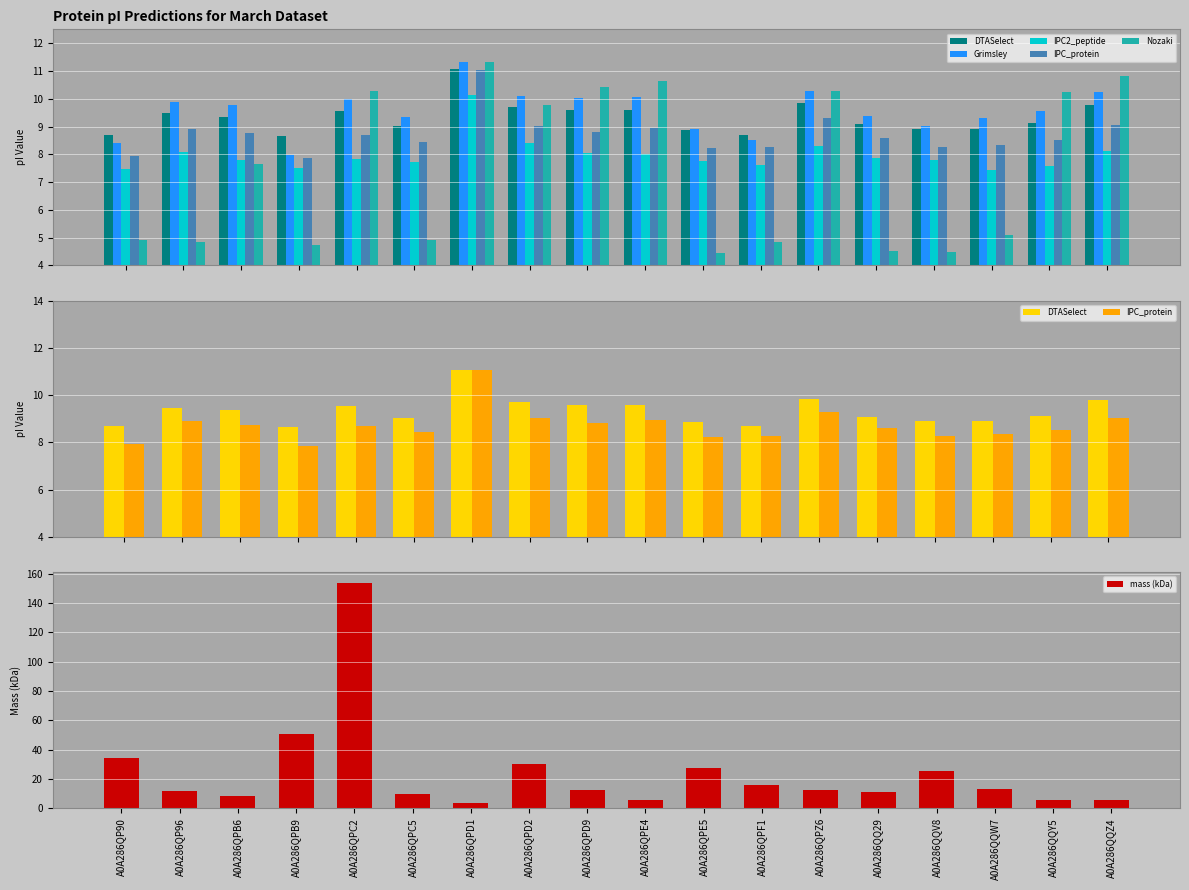

At which label does Nozaki reach its minimum?

A0A286QPE5